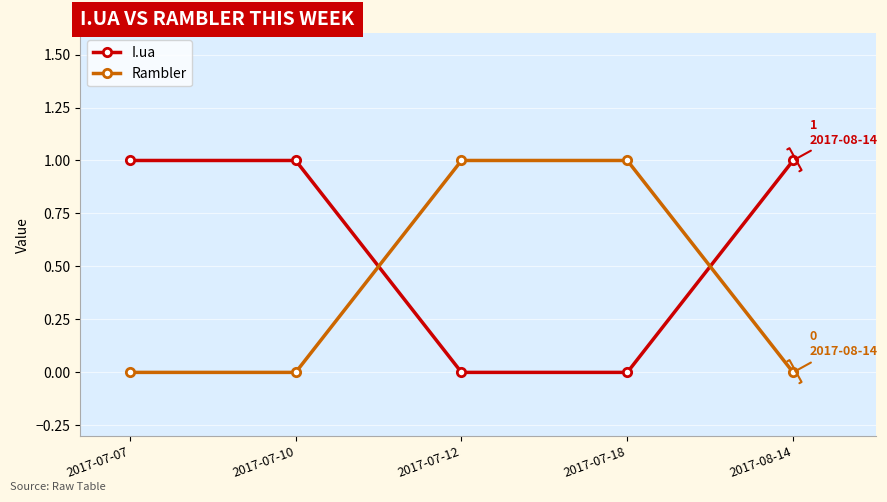

What are all the series names shown in the legend?

I.ua, Rambler